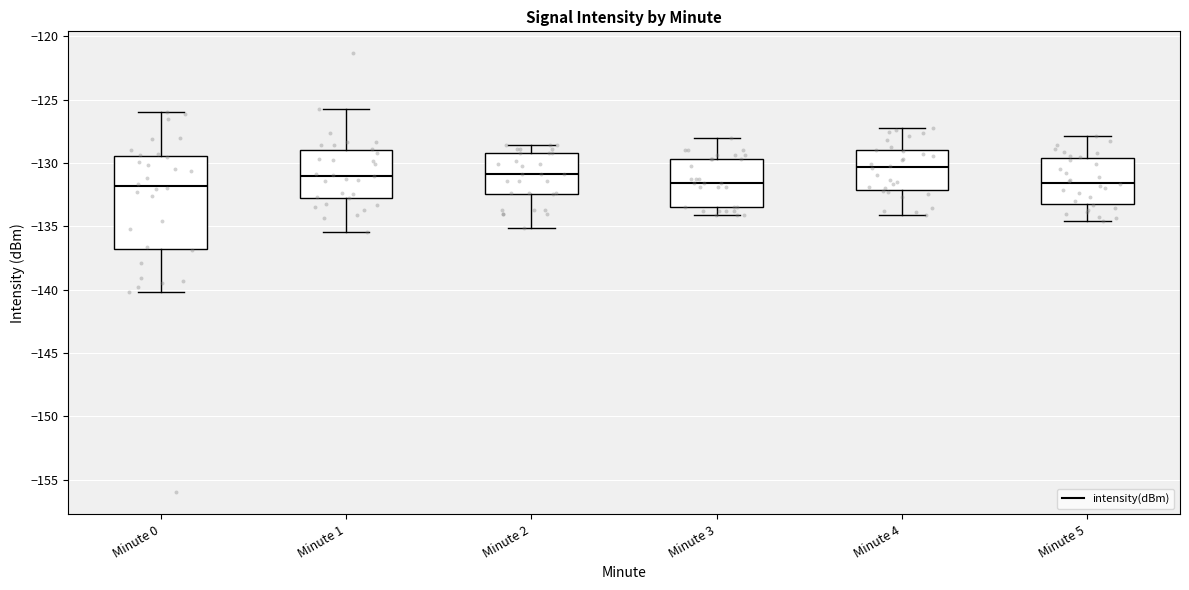

Comparing the boxes themselves (not the whiskers), which one is the tallest?

Minute 0